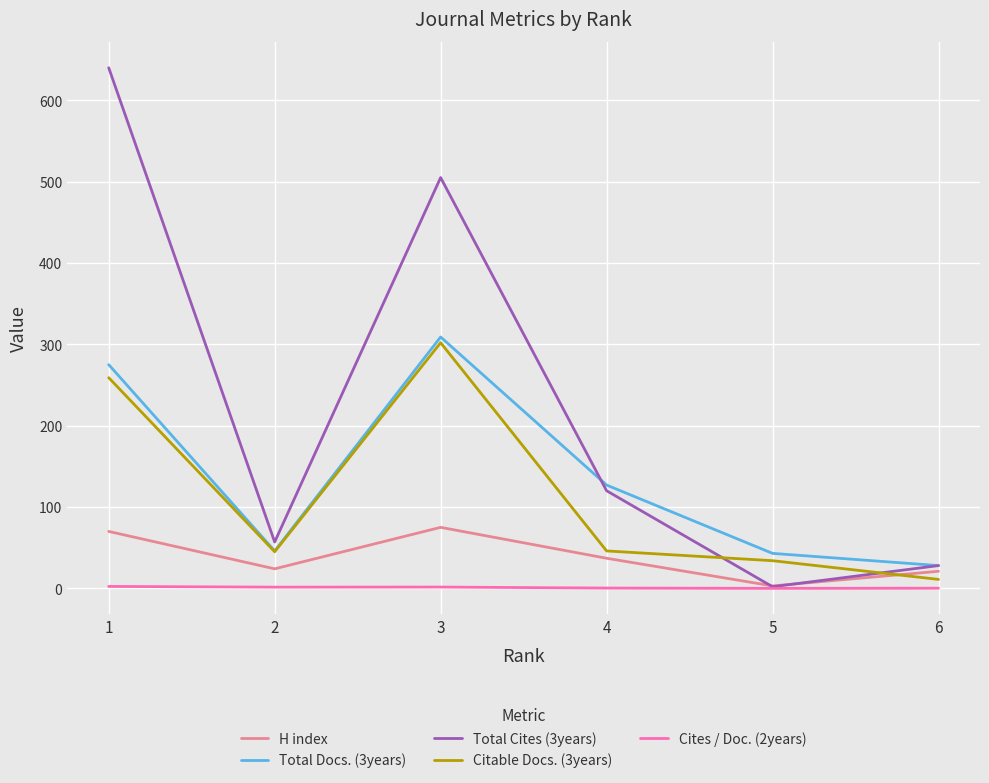

Is the value of Cites / Doc. (2years) at 4 greater than the value of Citable Docs. (3years) at 2?

No